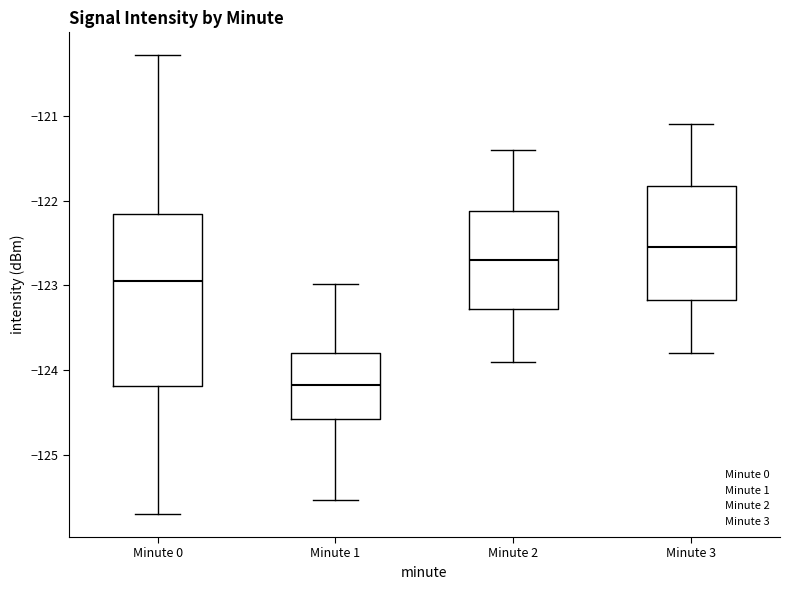

Reading left to right, transcribe this box plot: for each box, give where its median line is, the range the box spans, and where its two whiskers end, as read against the y-axis. The values are not printed on the chart, so give them approximately, as read against the axis.

Minute 0: median -122.9, box -124.2 to -122.2, whiskers -125.7 to -120.3
Minute 1: median -124.2, box -124.6 to -123.8, whiskers -125.5 to -123.0
Minute 2: median -122.7, box -123.3 to -122.1, whiskers -123.9 to -121.4
Minute 3: median -122.5, box -123.2 to -121.8, whiskers -123.8 to -121.1